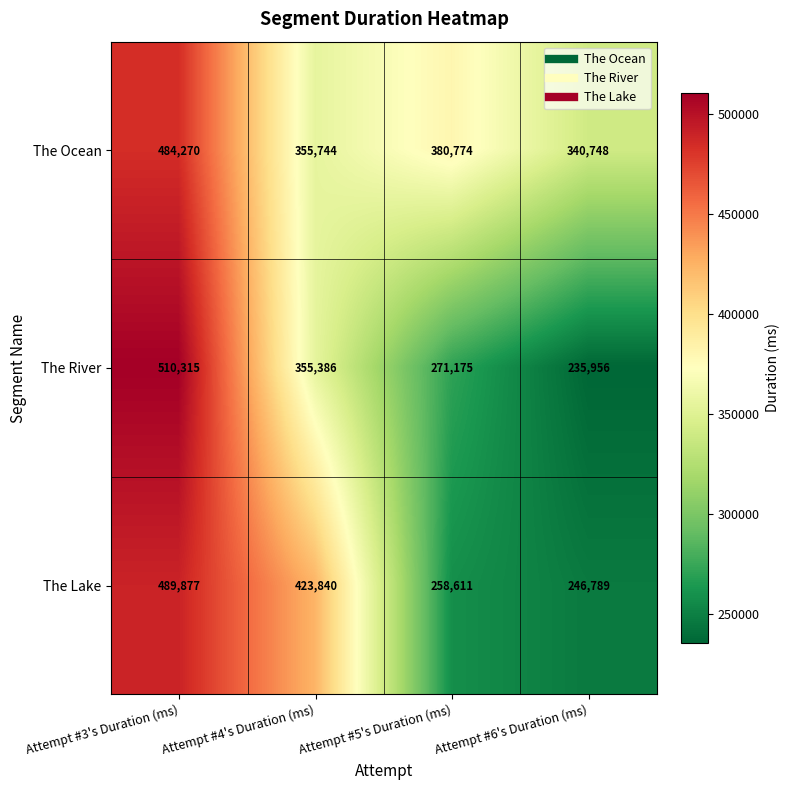

Where does the The Lake series first go above 423840?

Attempt #3's Duration (ms)